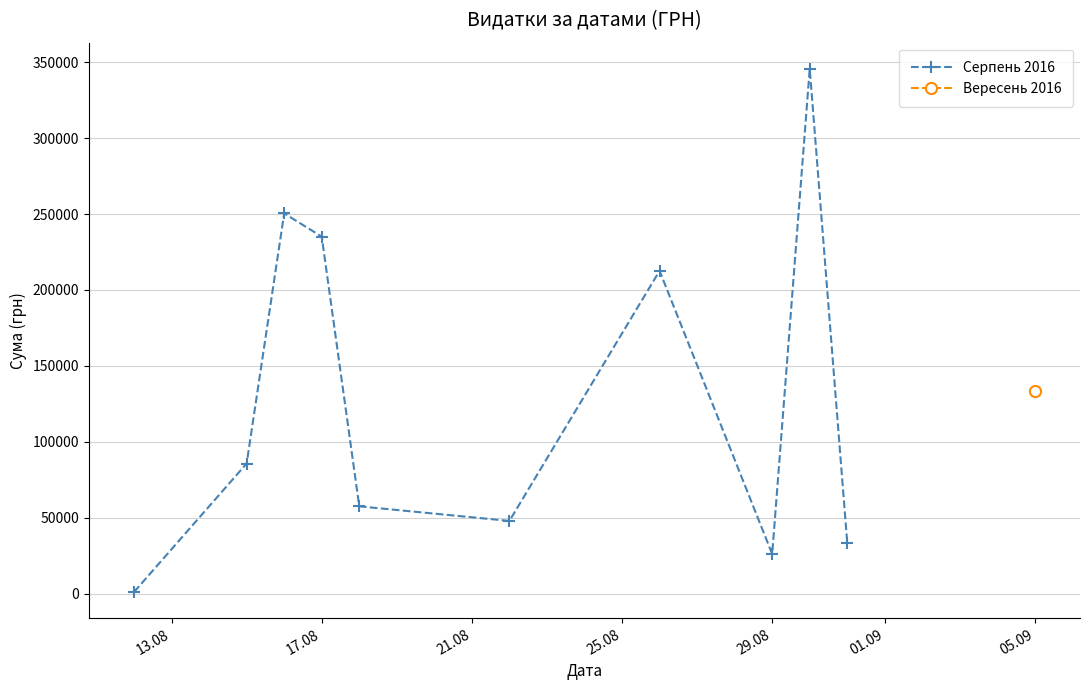

True or false: the data shows 48461.6 at 05.09.

False